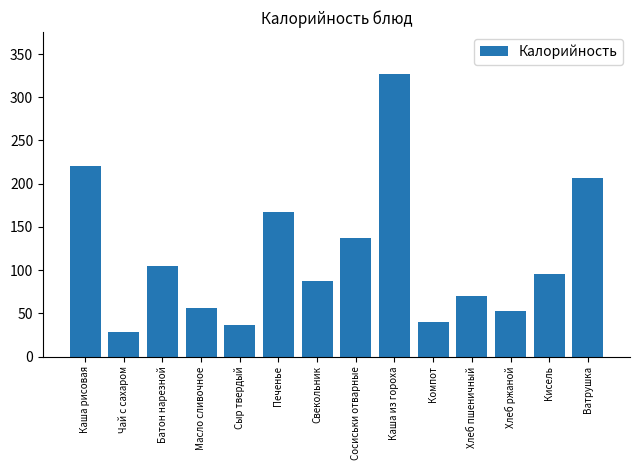

At which label is the value closest to 177?

Печенье